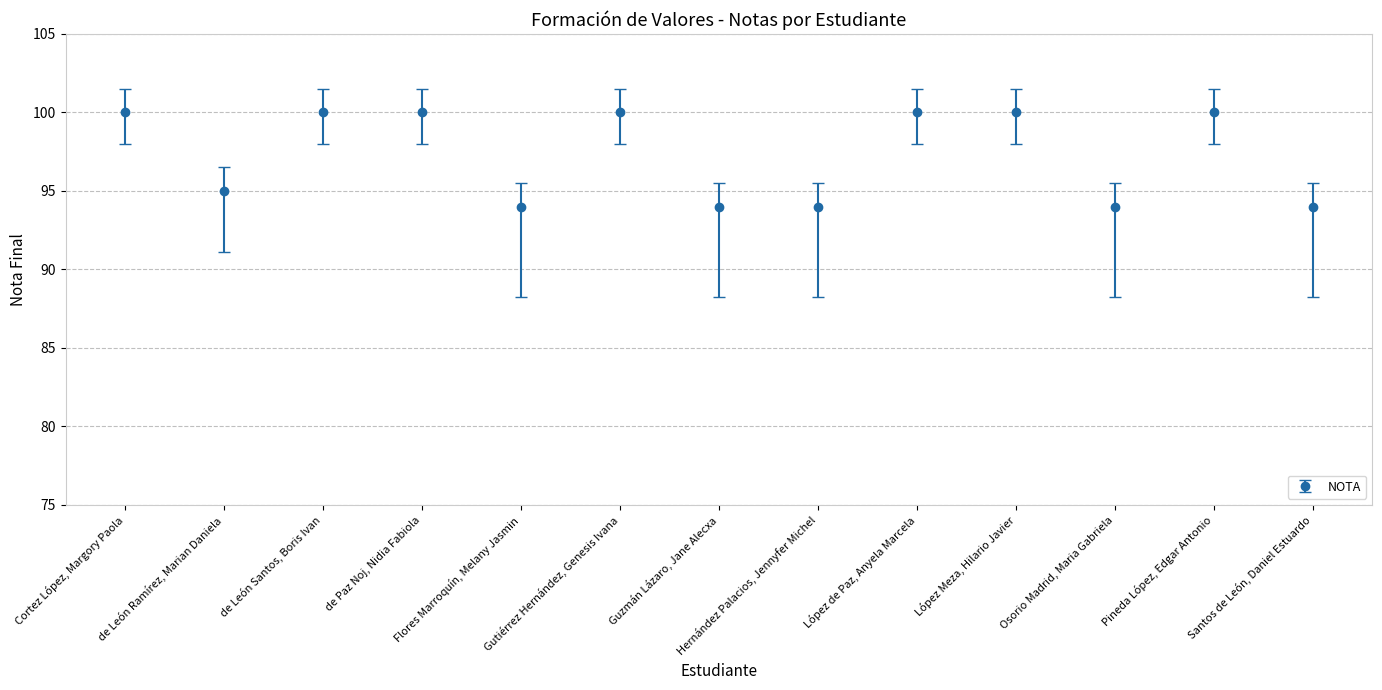

What position from the right is de León Ramírez, Marian Daniela?

12